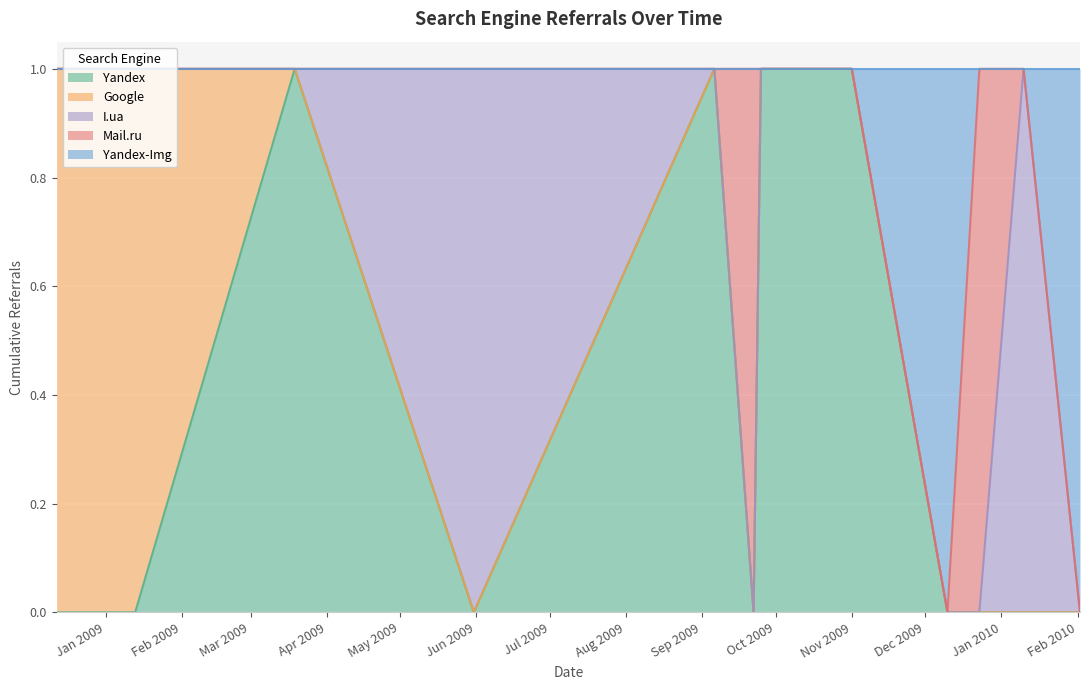

What is the spread (max minus min) of values at 2009-12-10?

1